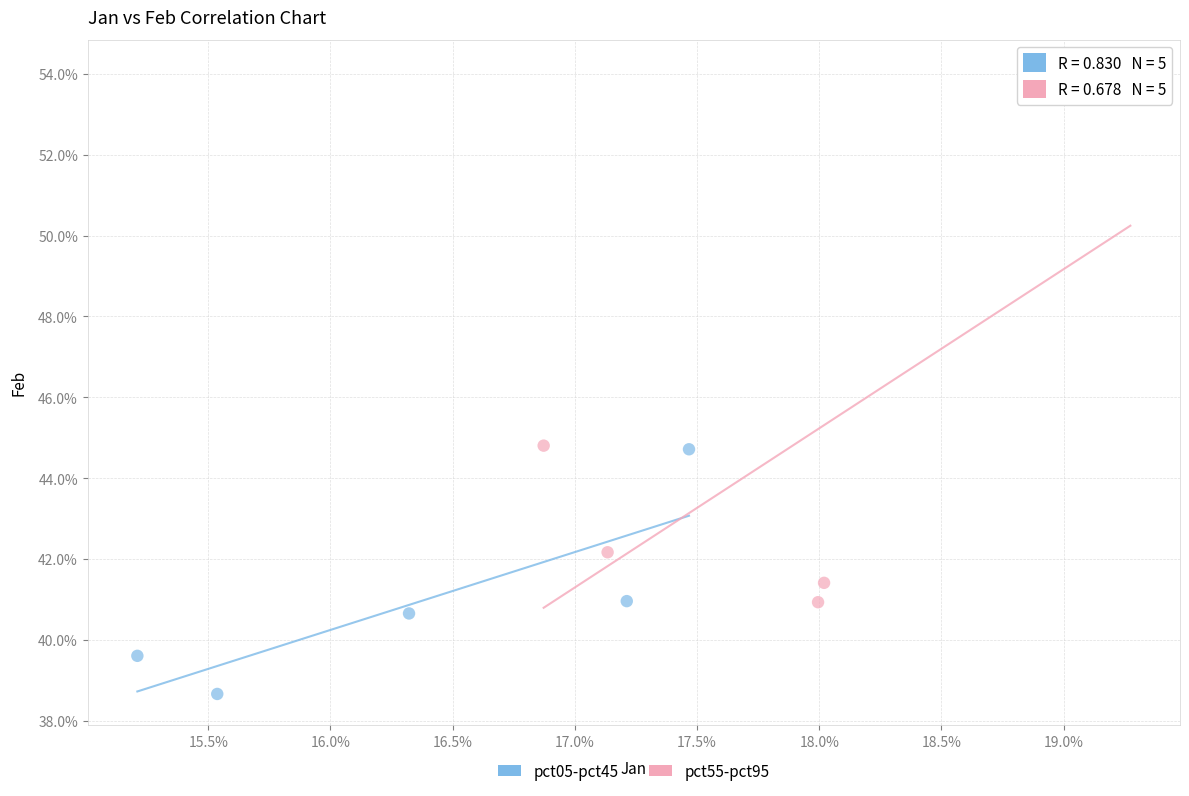

What are all the series names shown in the legend?

pct05-pct45, pct55-pct95